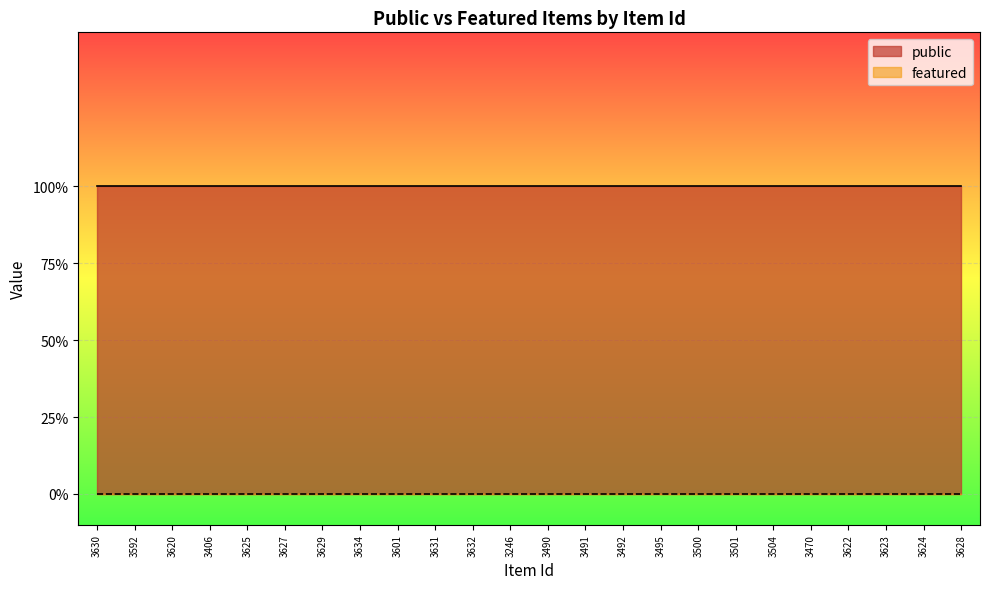

List the labels in order of public value, largest first.

3630, 3592, 3620, 3406, 3625, 3627, 3629, 3634, 3601, 3631, 3632, 3246, 3490, 3491, 3492, 3495, 3500, 3501, 3504, 3470, 3622, 3623, 3624, 3628